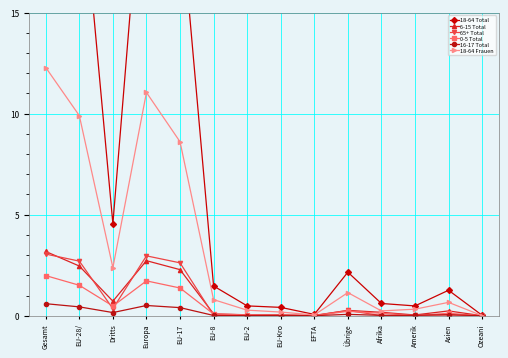

What is the label of the 3rd point from the left?

Dritts